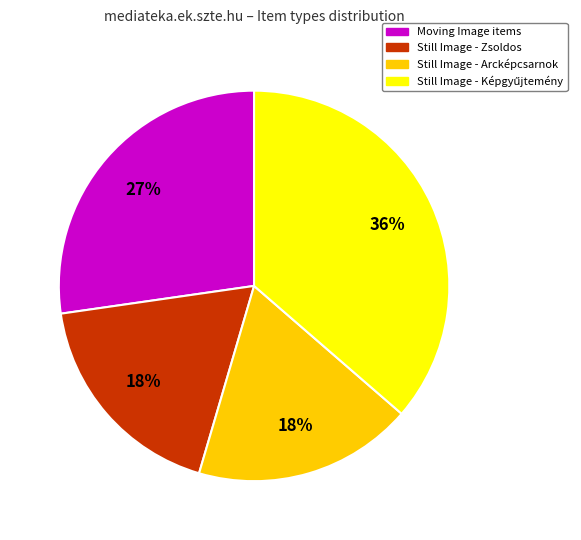

How many slices are in this pie chart?

4